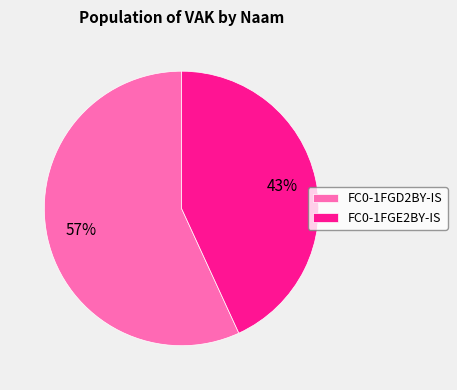

Which category accounts for the majority?

FC0-1FGD2BY-IS